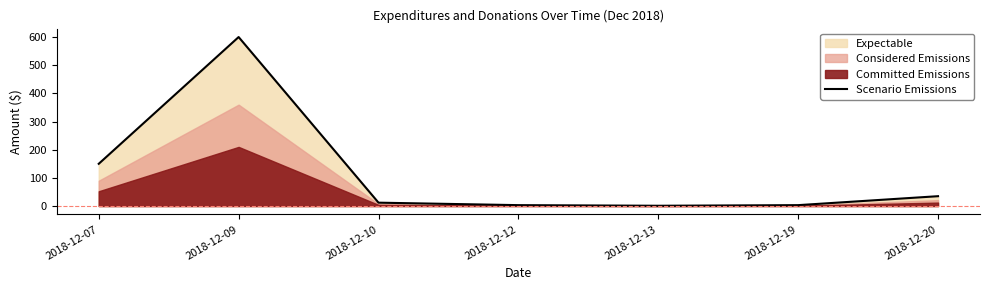

What is the minimum value shown in the chart?

1.0